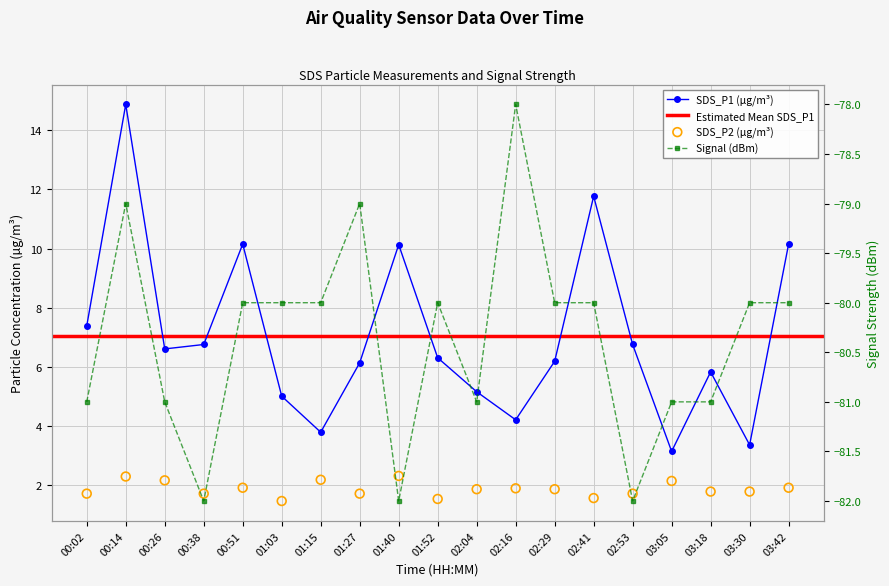

At how many categories does at least one series exceed -64?

19